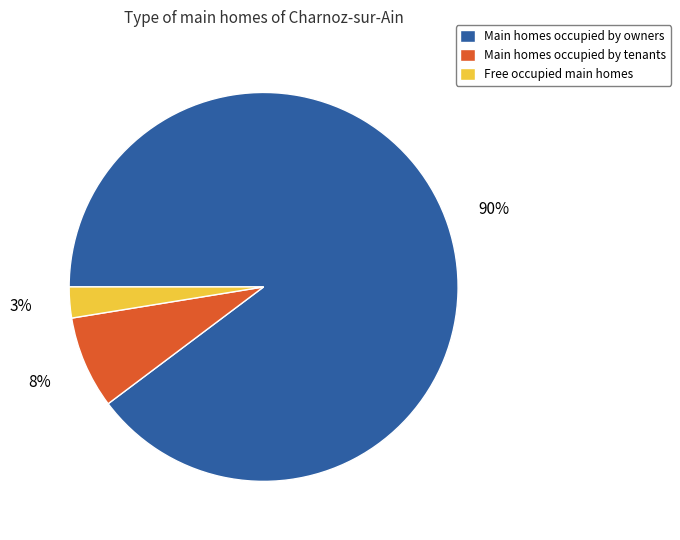

To the nearest percent, what percentage of the pie is Main homes occupied by tenants?

8%